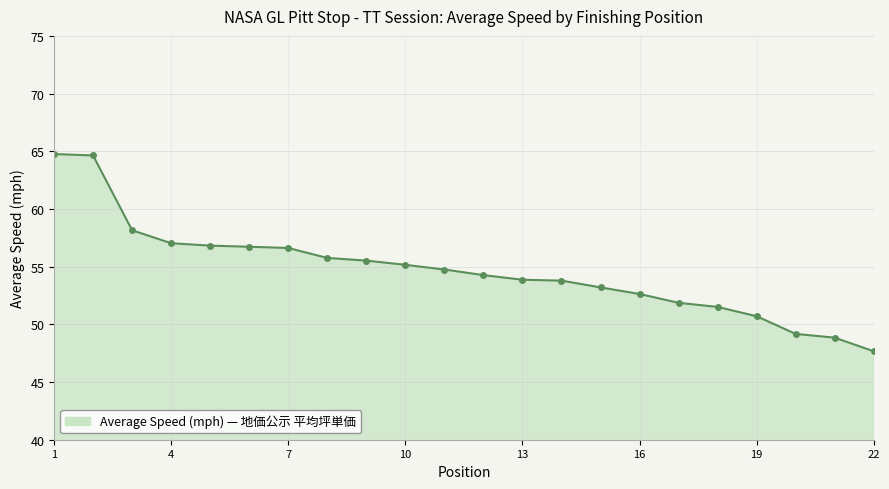

What is the smallest value displayed?

47.7